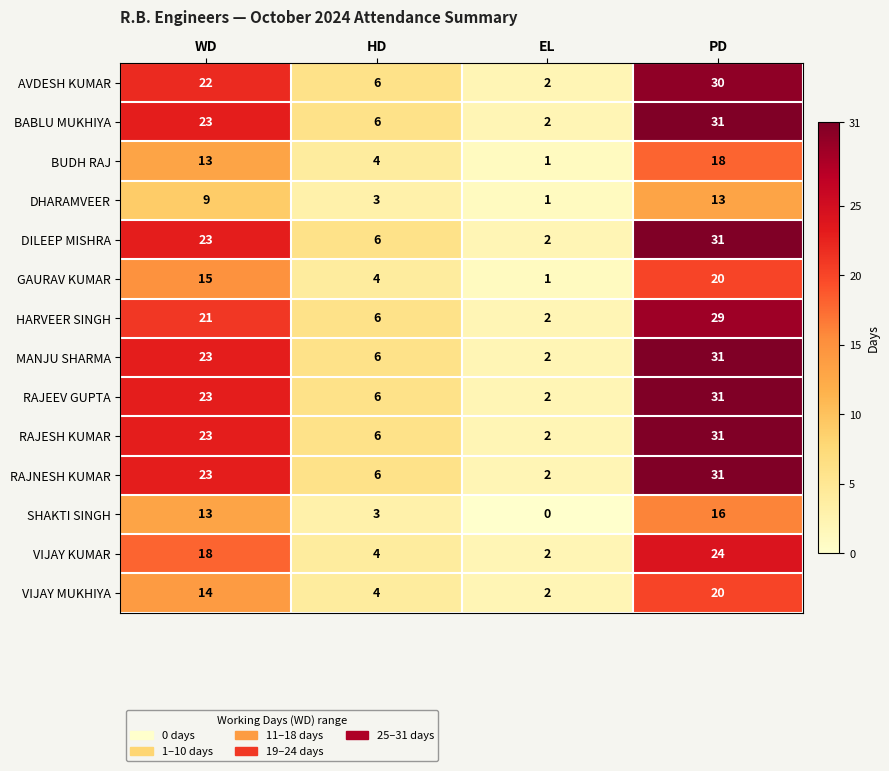

Where is VIJAY KUMAR nearest to the value 13?

WD